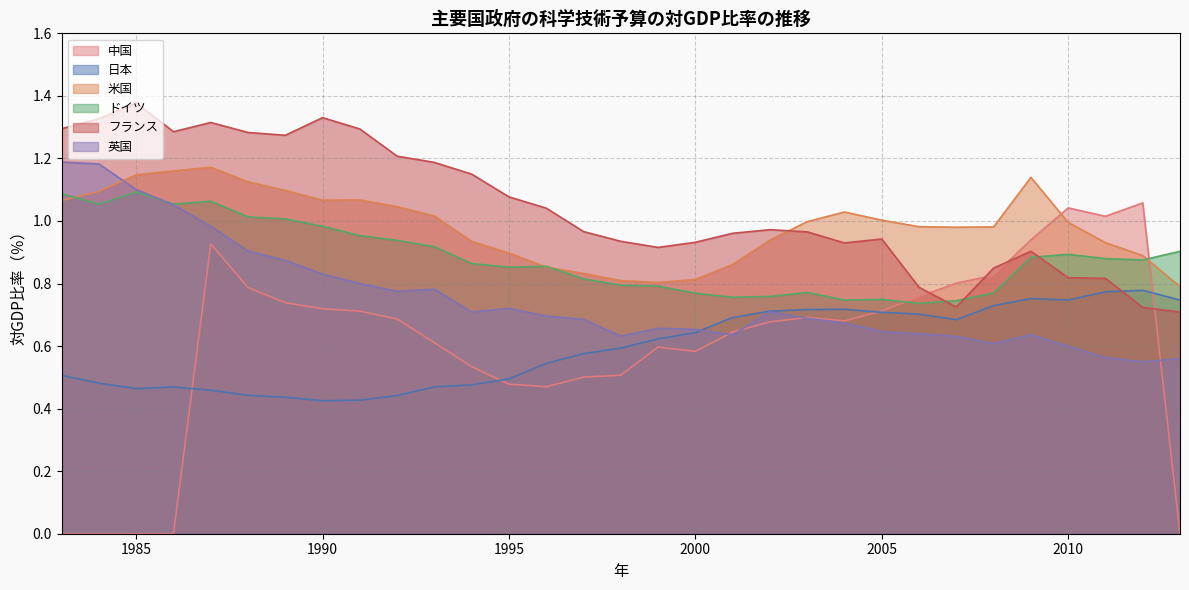

Reading right to left, list all the values displayed in this chart.

中国: 0.0	1.1	1.0	1.0	0.9	0.8	0.8	0.8	0.7	0.7	0.7	0.7	0.6	0.6	0.6	0.5	0.5	0.5	0.5	0.5	0.6	0.7	0.7	0.7	0.7	0.8	0.9	0.0	0.0	0.0	0.0
日本: 0.7	0.8	0.8	0.7	0.8	0.7	0.7	0.7	0.7	0.7	0.7	0.7	0.7	0.6	0.6	0.6	0.6	0.5	0.5	0.5	0.5	0.4	0.4	0.4	0.4	0.4	0.5	0.5	0.5	0.5	0.5
米国: 0.8	0.9	0.9	1.0	1.1	1.0	1.0	1.0	1.0	1.0	1.0	0.9	0.9	0.8	0.8	0.8	0.8	0.9	0.9	0.9	1.0	1.0	1.1	1.1	1.1	1.1	1.2	1.2	1.1	1.1	1.1
ドイツ: 0.9	0.9	0.9	0.9	0.9	0.8	0.7	0.7	0.7	0.7	0.8	0.8	0.8	0.8	0.8	0.8	0.8	0.9	0.9	0.9	0.9	0.9	1.0	1.0	1.0	1.0	1.1	1.1	1.1	1.1	1.1
フランス: 0.7	0.7	0.8	0.8	0.9	0.8	0.7	0.8	0.9	0.9	1.0	1.0	1.0	0.9	0.9	0.9	1.0	1.0	1.1	1.1	1.2	1.2	1.3	1.3	1.3	1.3	1.3	1.3	1.4	1.3	1.3
英国: 0.6	0.5	0.6	0.6	0.6	0.6	0.6	0.6	0.6	0.7	0.7	0.7	0.6	0.7	0.7	0.6	0.7	0.7	0.7	0.7	0.8	0.8	0.8	0.8	0.9	0.9	1.0	1.1	1.1	1.2	1.2